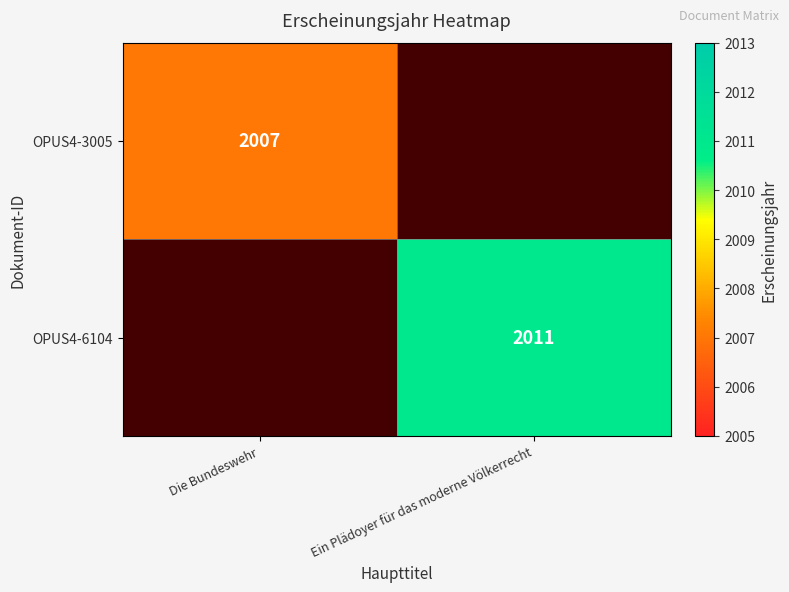

Is it true that OPUS4-6104 equals 2011 at Ein Plädoyer für das moderne Völkerrecht?

True